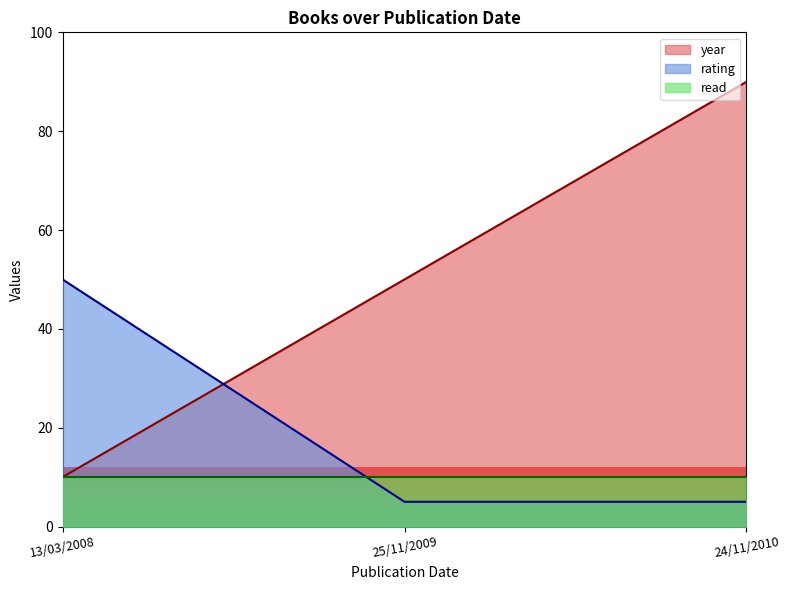

What is the spread (max minus min) of values at 24/11/2010?

85